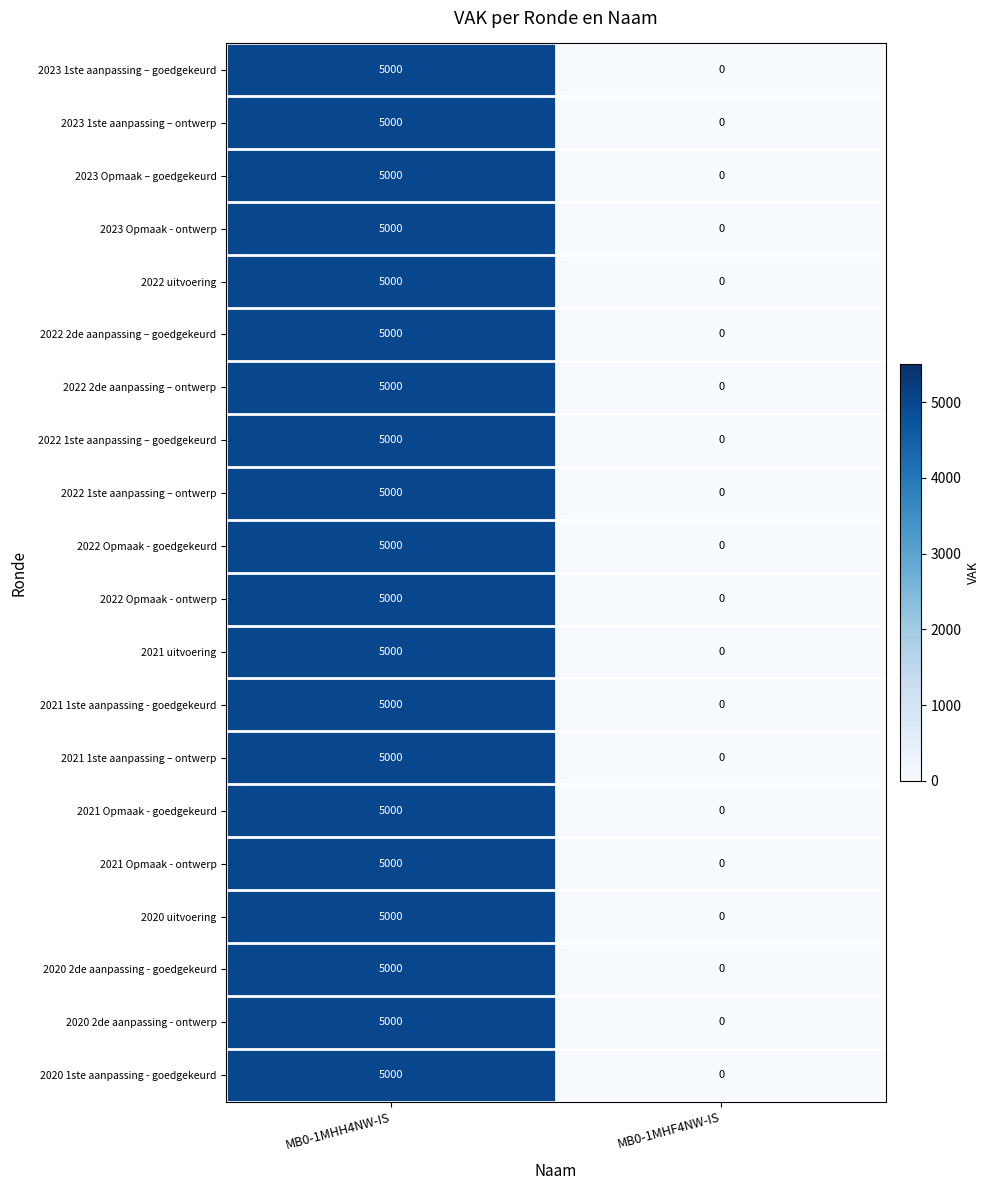

What is the difference between the maximum and minimum values in the 2022 uitvoering series?

5000